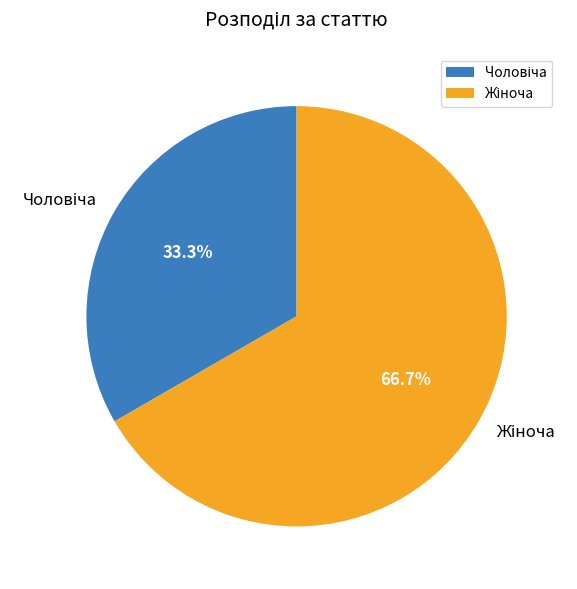

Does any single category account for the majority?

Yes